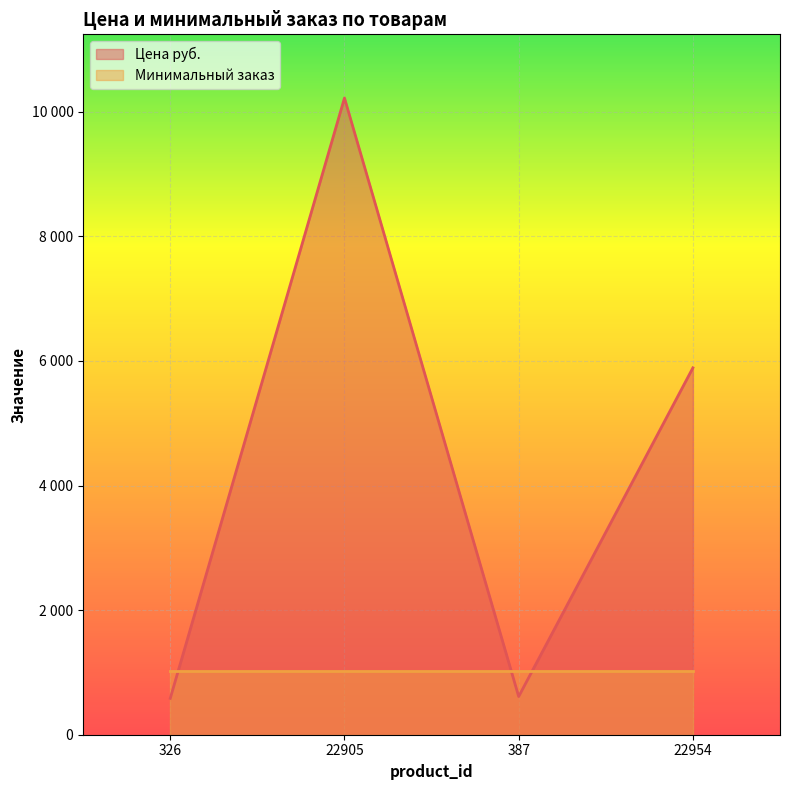

Does the chart display data point markers on the line(s)?

No